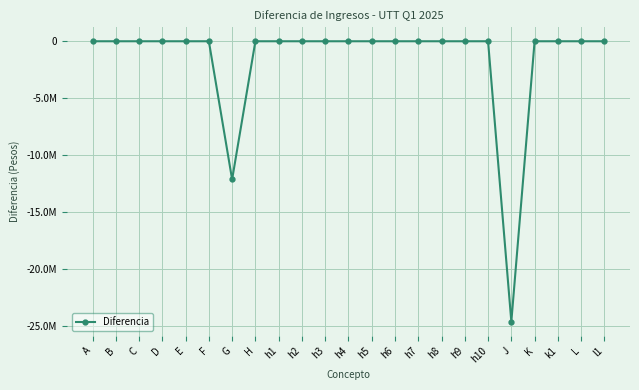

Is this an area chart (filled region under the line)?

No